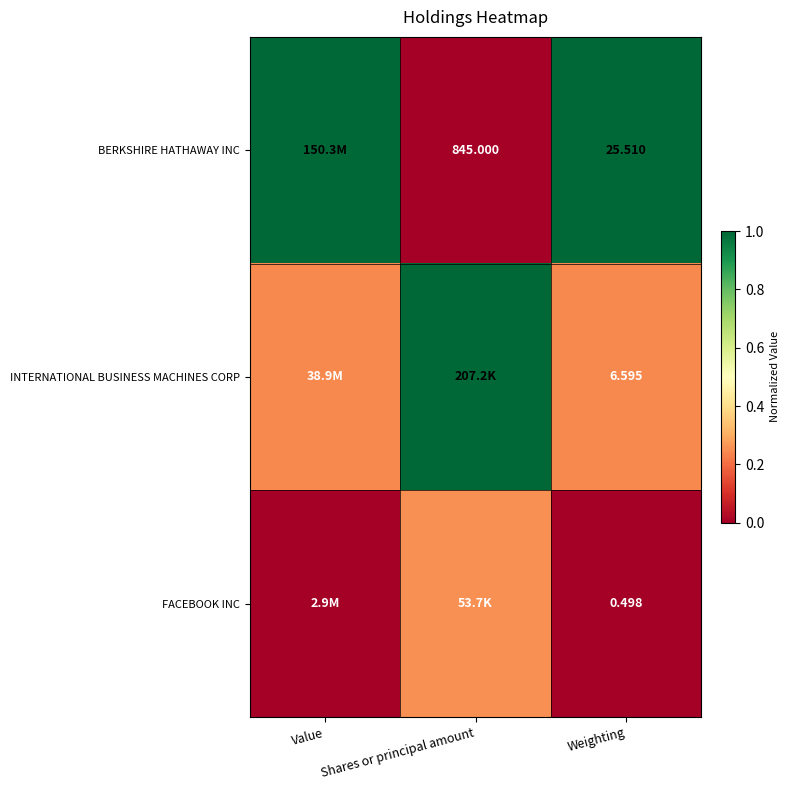

Which category has the highest value across all series?

Value